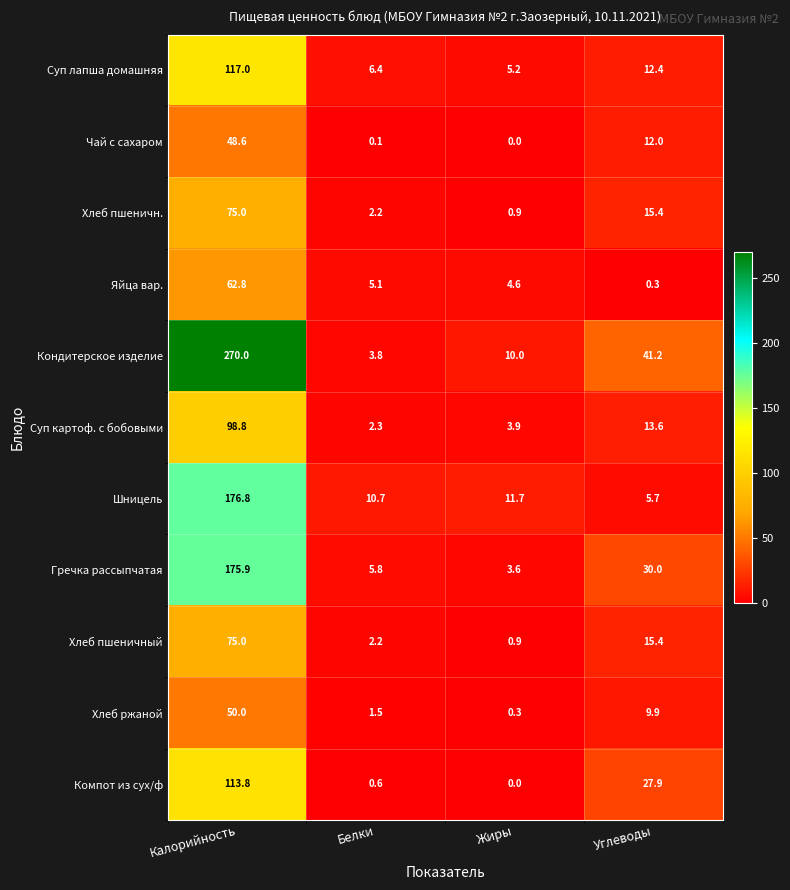

How many data points does each series have?

4